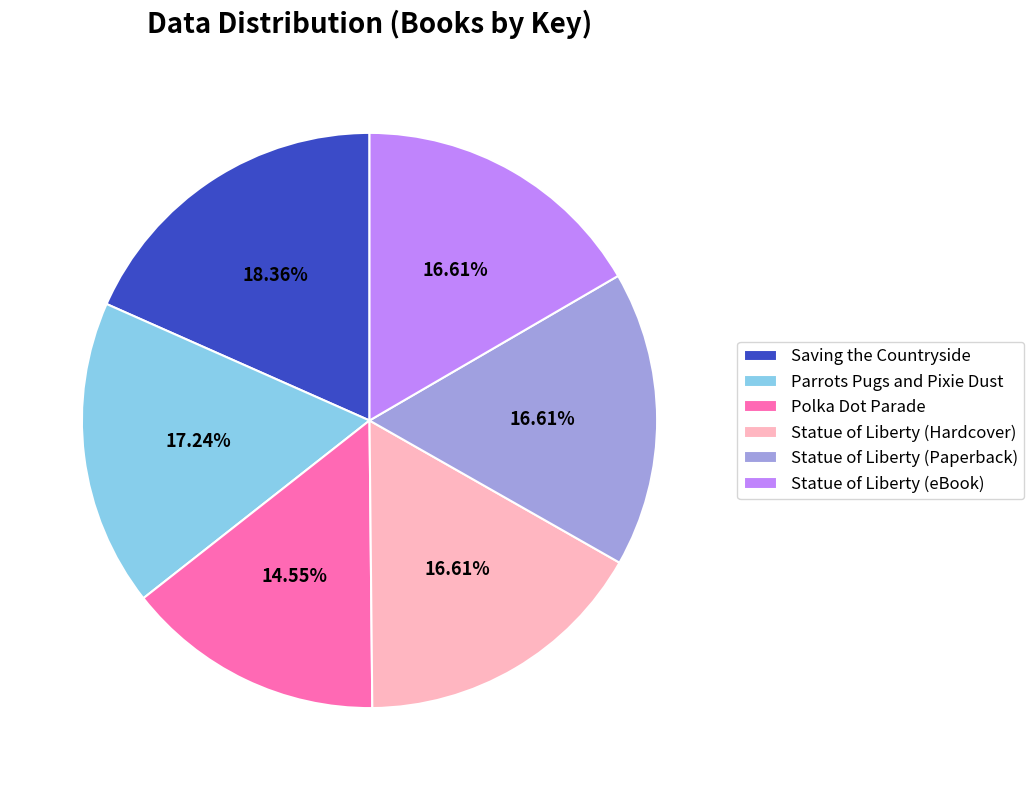

Approximately how many times larger is the value at Parrots Pugs and Pixie Dust compared to Saving the Countryside?

0.9